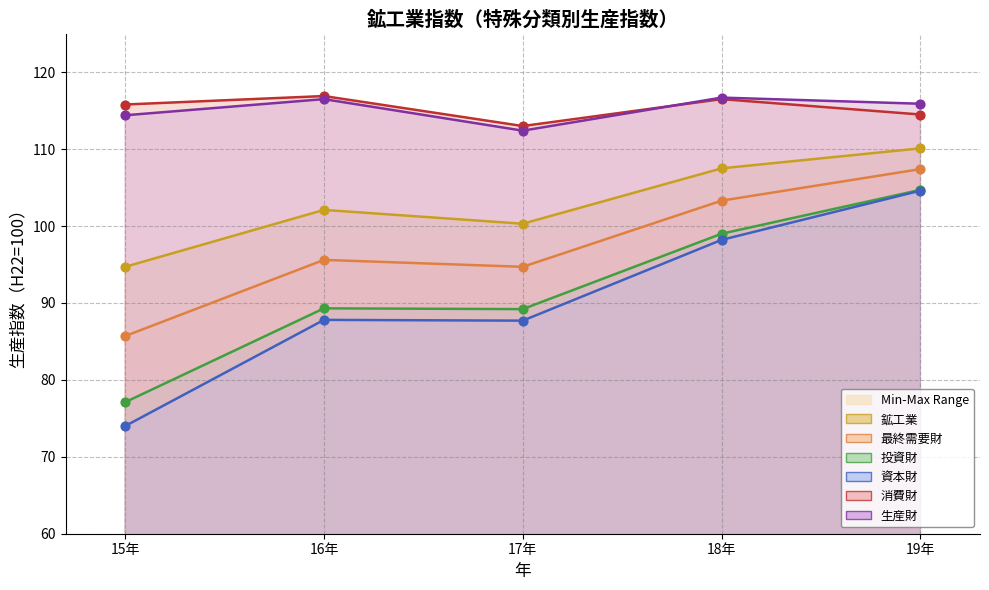

Is the value of 鉱工業 at 15年 greater than the value of 消費財 at 17年?

No